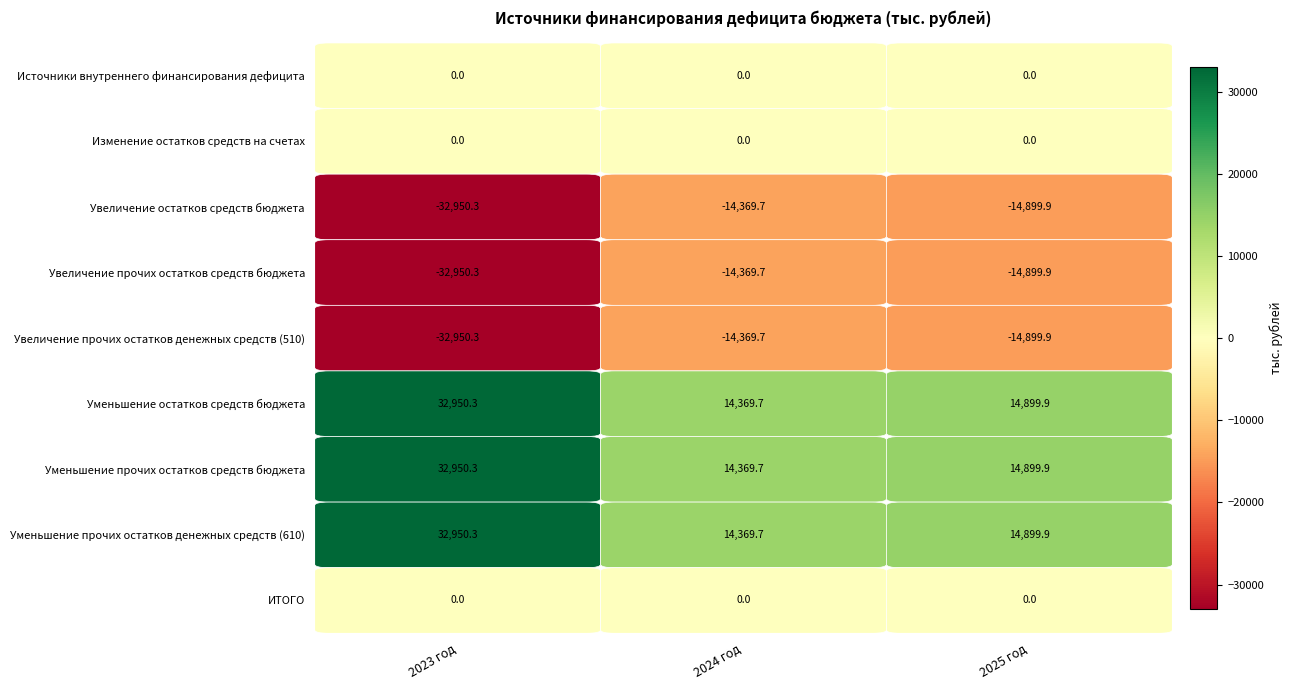

What is the difference between the highest and lowest values at 2024 год?

28739.4